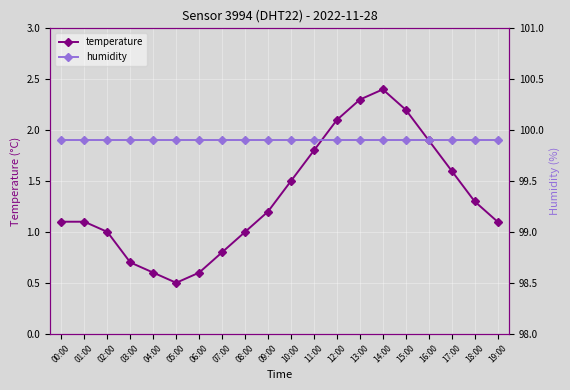

Rank the series by their maximum value, from highest to lowest.

humidity, temperature